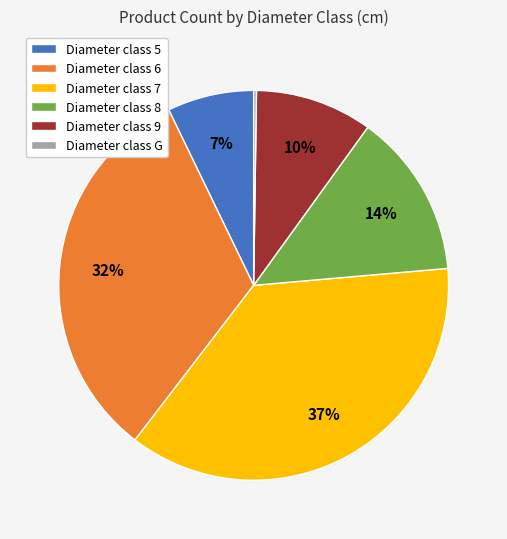

Do Diameter class 9 and Diameter class 5 together represent more than half of the pie?

No